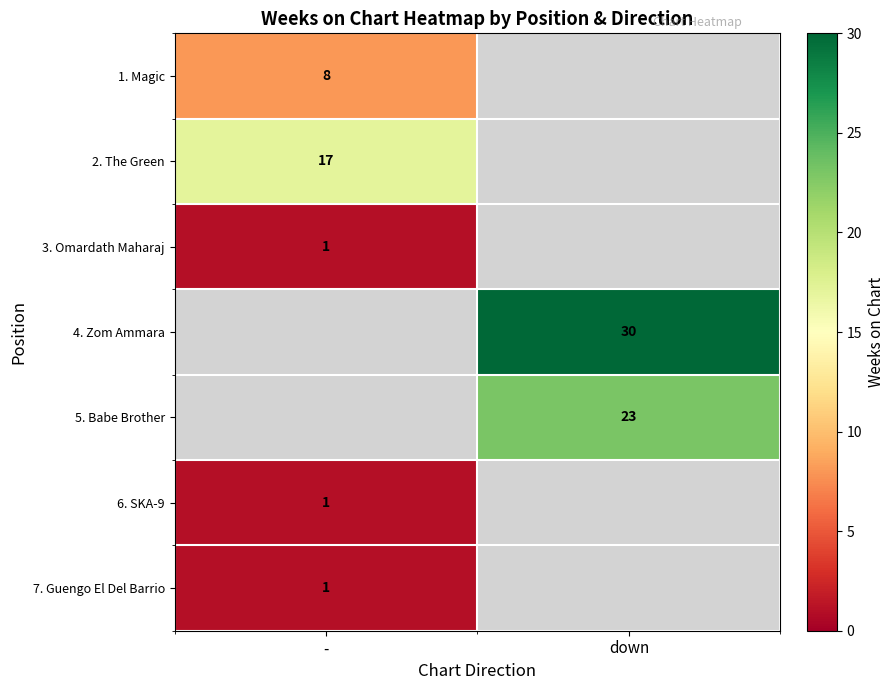

Is it true that 2. The Green equals 7.0 at -?

False